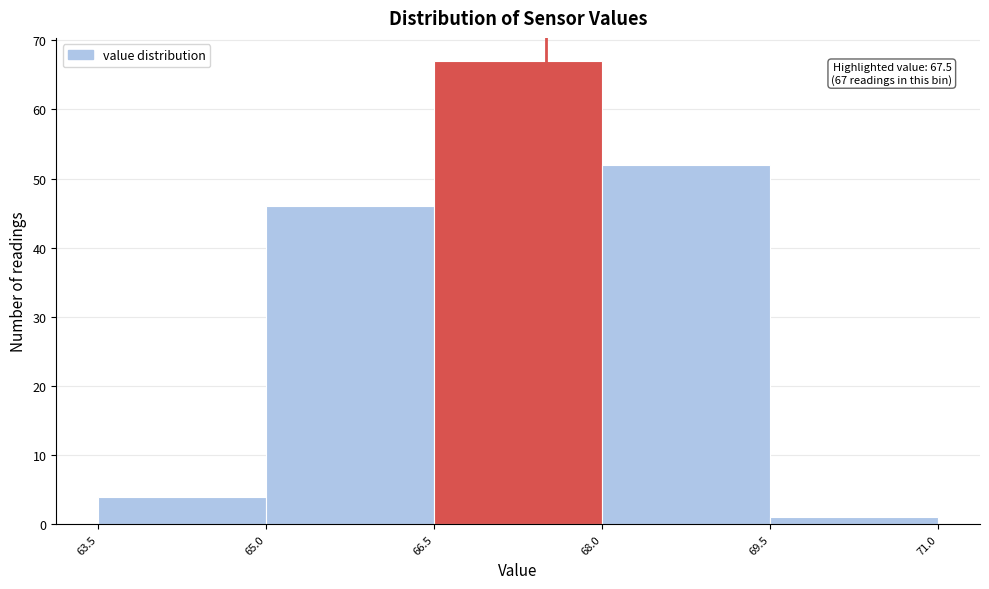

Over which range of the x-axis is the bar tallest?

66.5 to 68.0